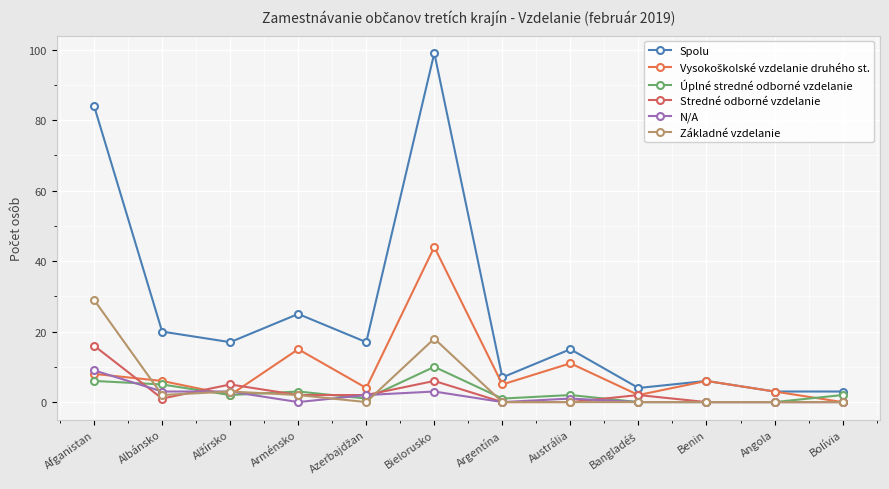

What is the difference between the second highest and second lowest values in the Stredné odborné vzdelanie series?

6